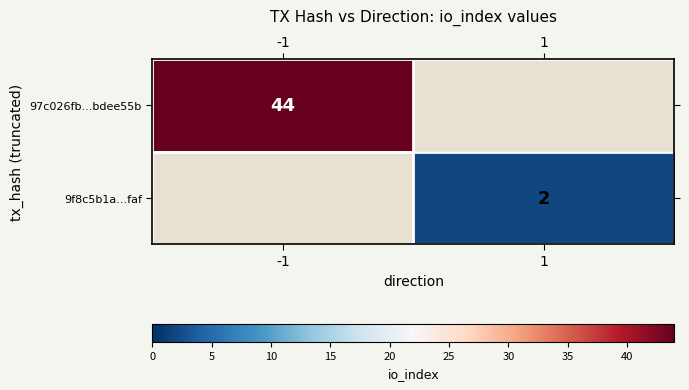

The value of 97c026fb...bdee55b at -1 is 29. True or false?

False